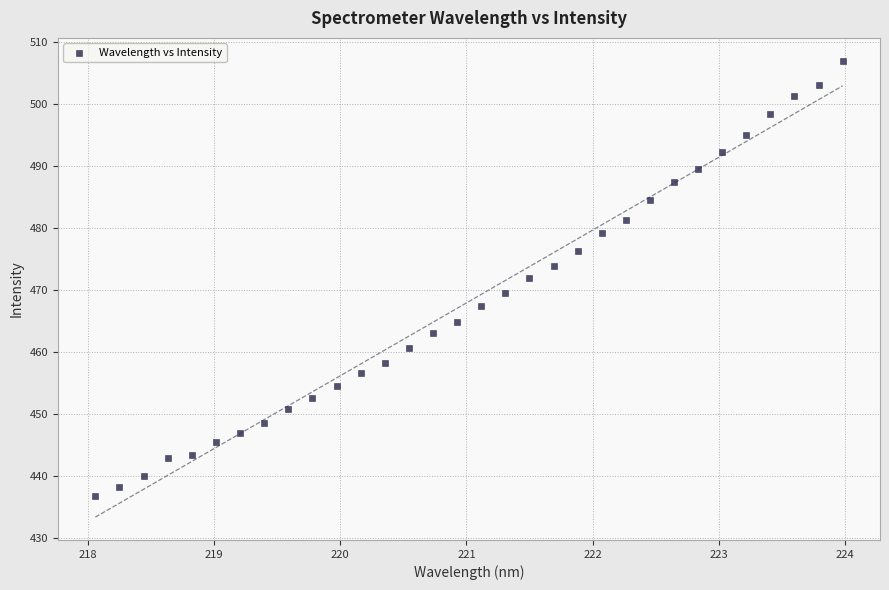

What is the range of Y values (max minus min)?

70.1